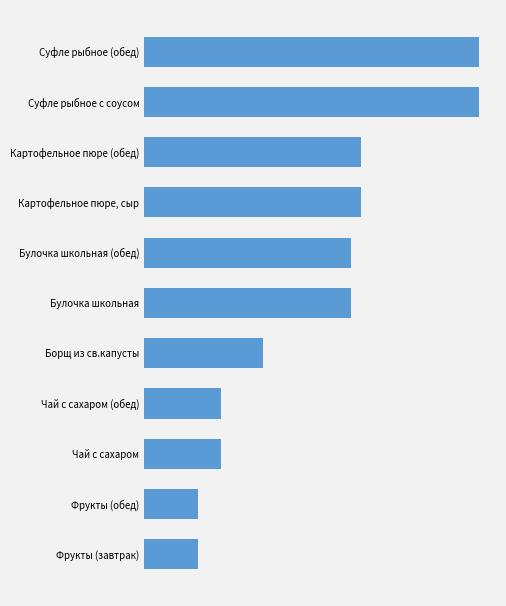

Are the bars horizontal?

Yes